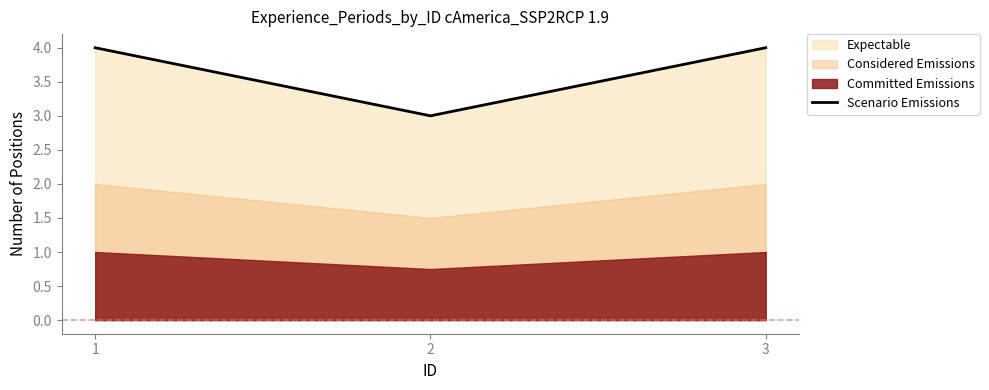

Which category has the lowest value across all series?

2